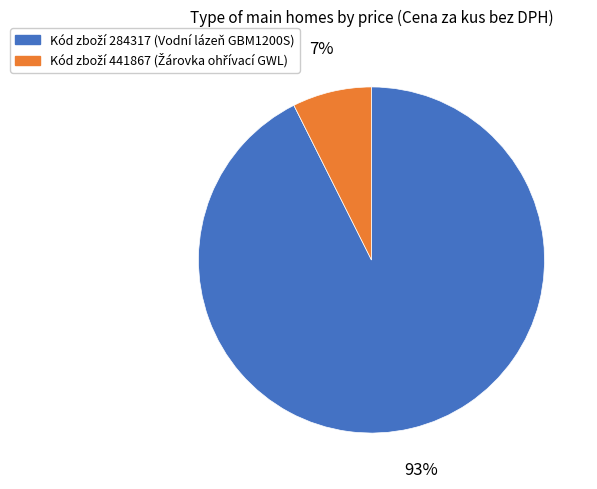

Does any single category account for the majority?

Yes